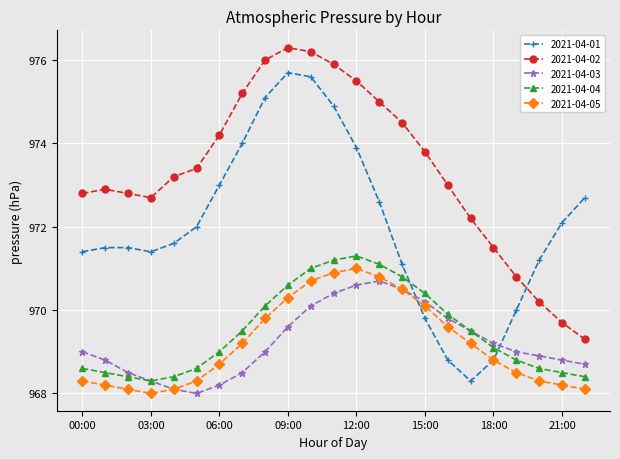

Which series has the largest range (max minus min)?

2021-04-01